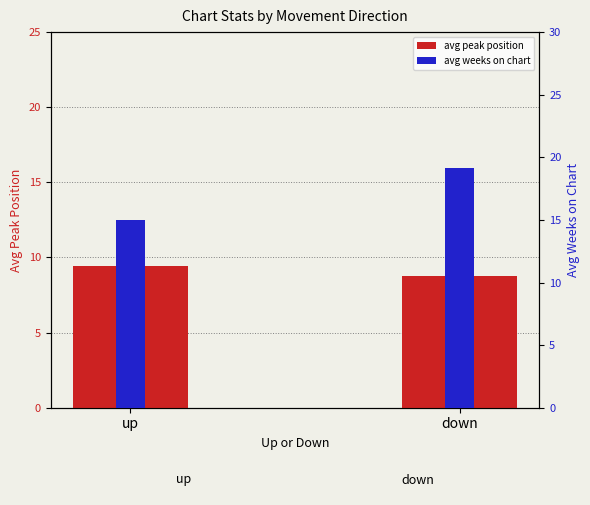

What is the difference between the maximum and minimum values in the avg peak position series?

0.7